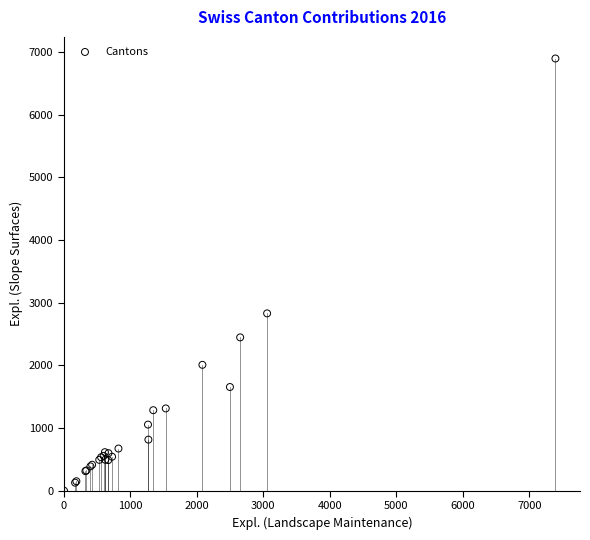

What Y value in the scatter plot is closest to 3450?

2831